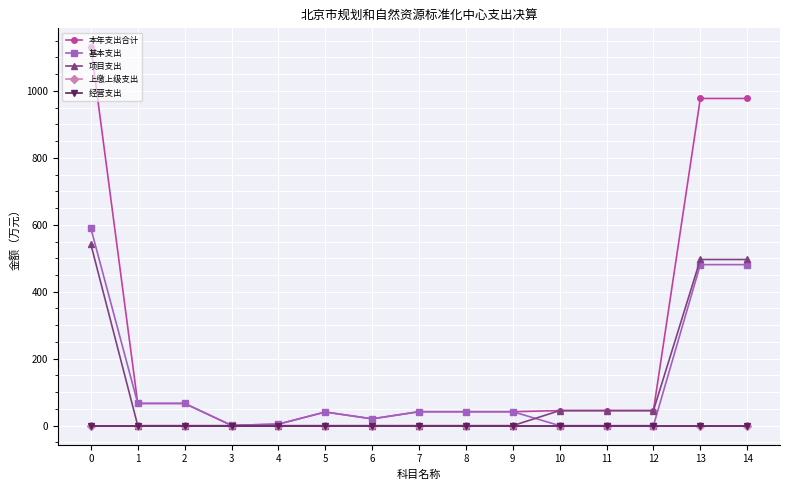

Which has a higher value, 7 or 8?

7